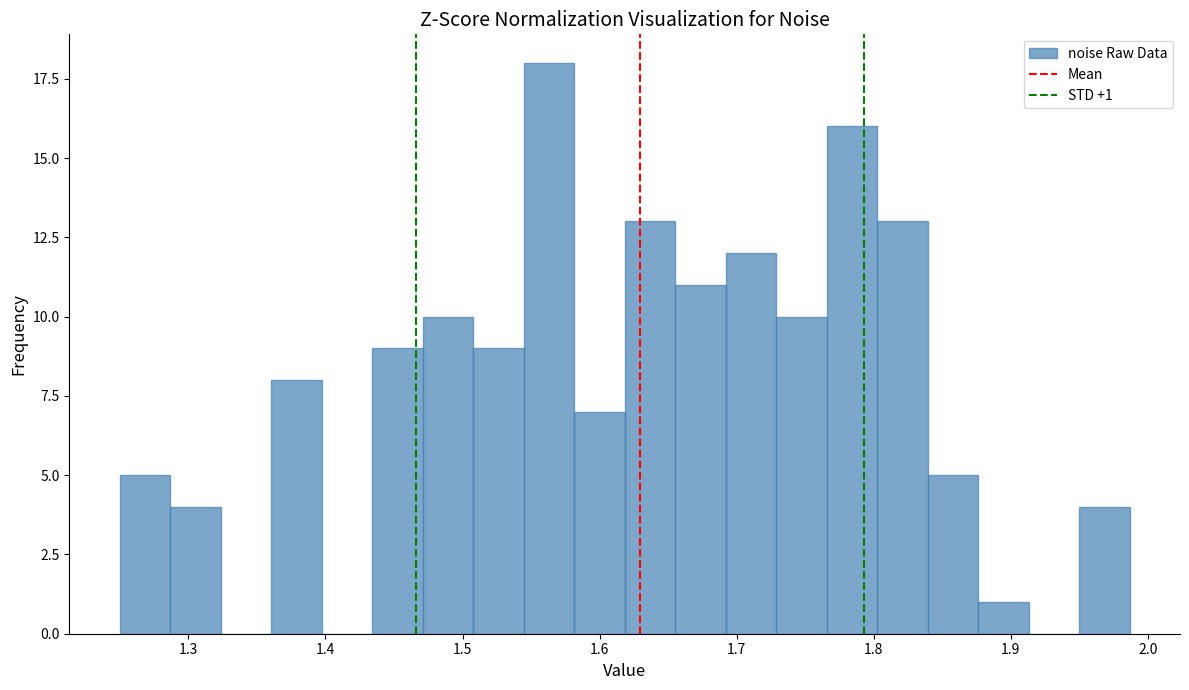

Around what value on the x-axis is the tallest bar? Give the approximate position of its centre, as read against the axis.

1.56